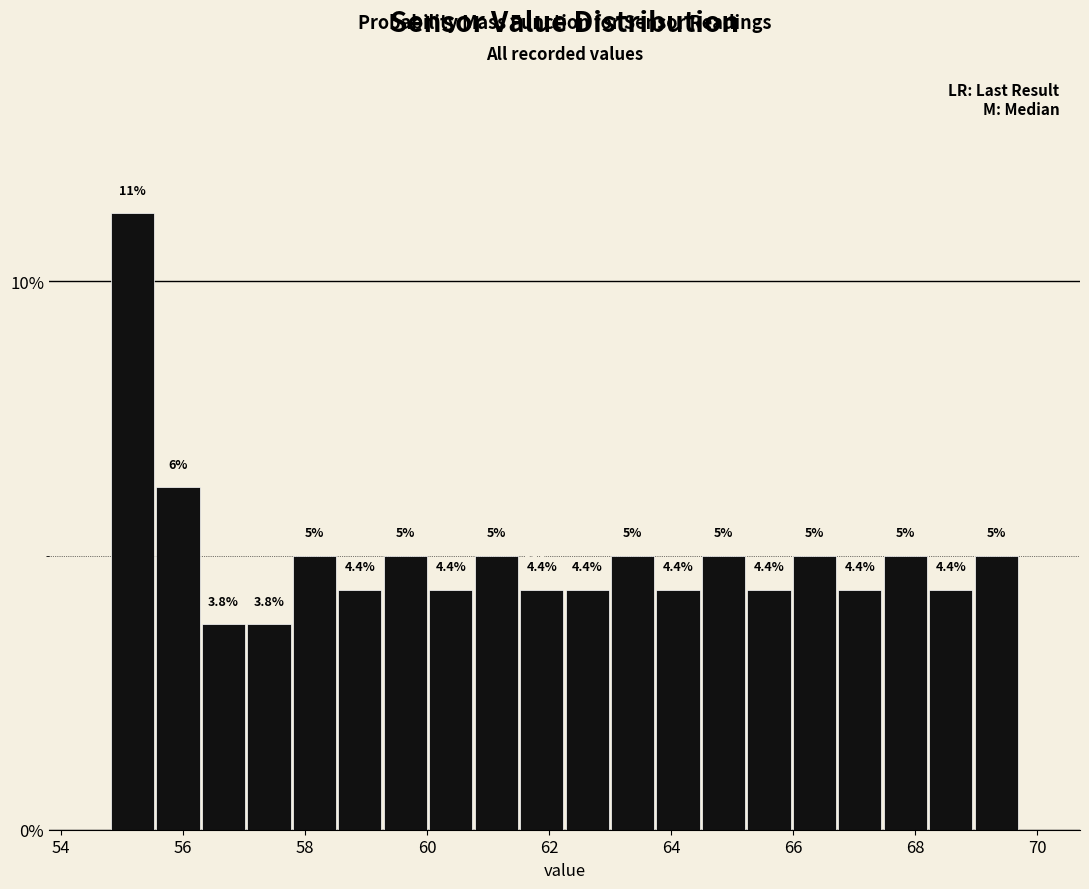

Around what value on the x-axis is the tallest bar? Give the approximate position of its centre, as read against the axis.

55.2